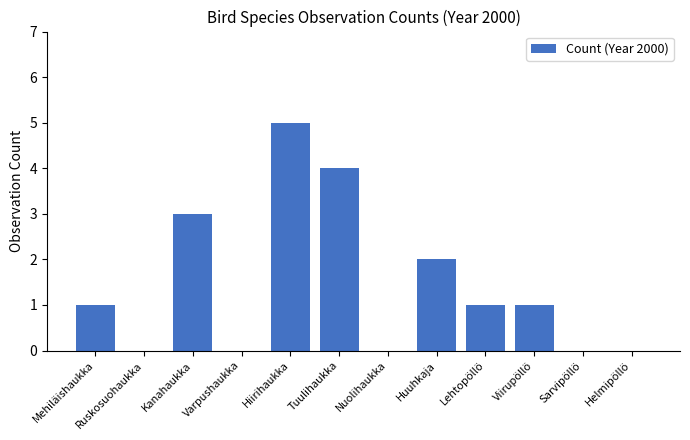

What is the sum of all values?

17